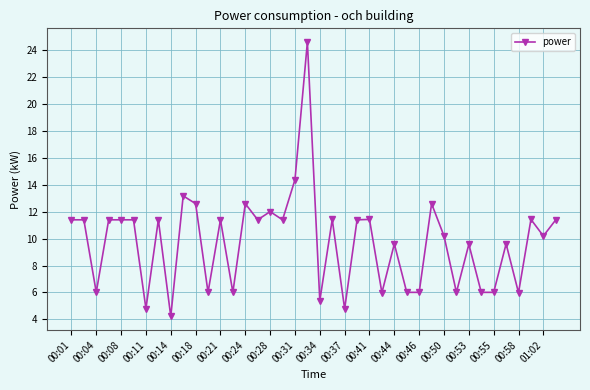

Reading left to right, transcribe all the data shown in this chart.

11.4	11.4	6.0	11.4	11.4	11.4	4.8	11.4	4.2	13.2	12.6	6.0	11.4	6.0	12.6	11.4	12.0	11.4	14.4	24.6	5.4	11.4	4.8	11.4	11.4	6.0	9.6	6.0	6.0	12.6	10.2	6.0	9.6	6.0	6.0	9.6	6.0	11.4	10.2	11.4